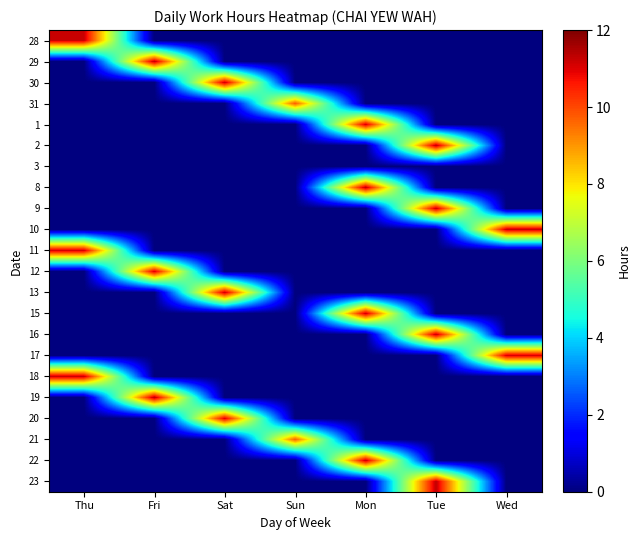

List the series in order of their peak value, highest first.

19, 2, 8, 29, 23, 16, 10, 9, 18, 22, 28, 30, 13, 15, 11, 1, 17, 12, 20, 31, 21, 3